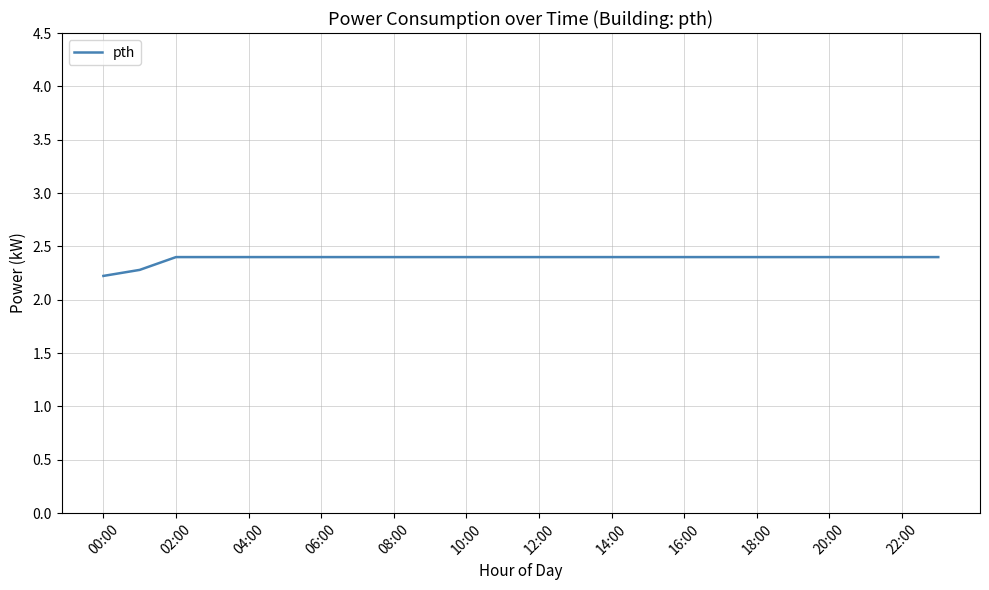

Reading right to left, extract all data points from this chart.

2.4	2.4	2.4	2.4	2.4	2.4	2.4	2.4	2.4	2.4	2.4	2.4	2.4	2.4	2.4	2.4	2.4	2.4	2.4	2.4	2.4	2.4	2.3	2.2